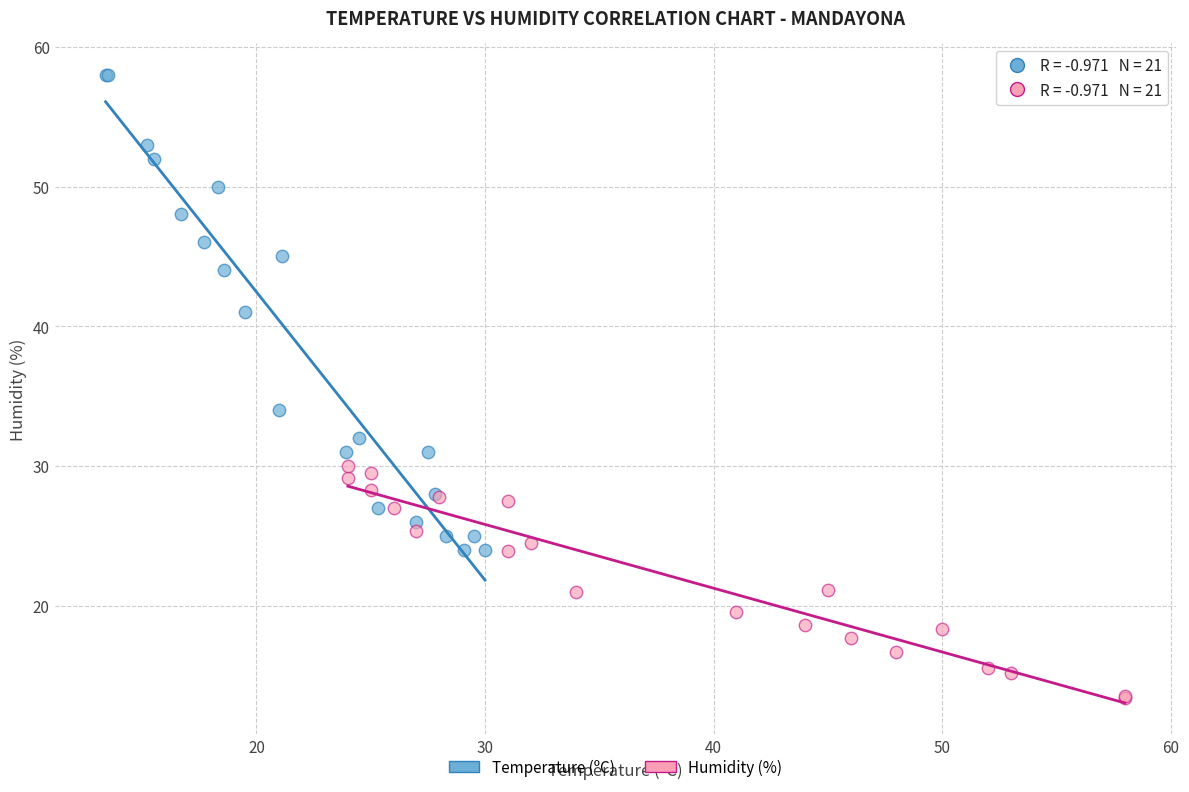

Which series contains the lowest Y value?

Humidity (%)